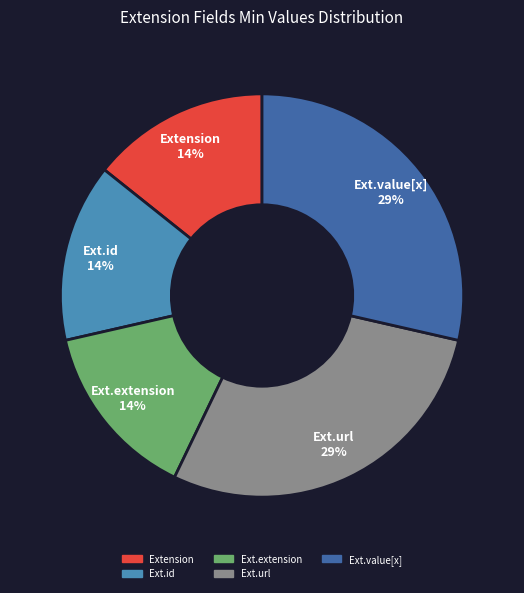

Which has a higher value, Ext.extension or Ext.value[x]?

Ext.value[x]